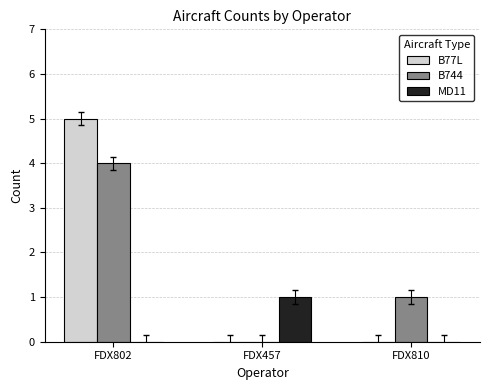

Count the number of data series in this chart.

3